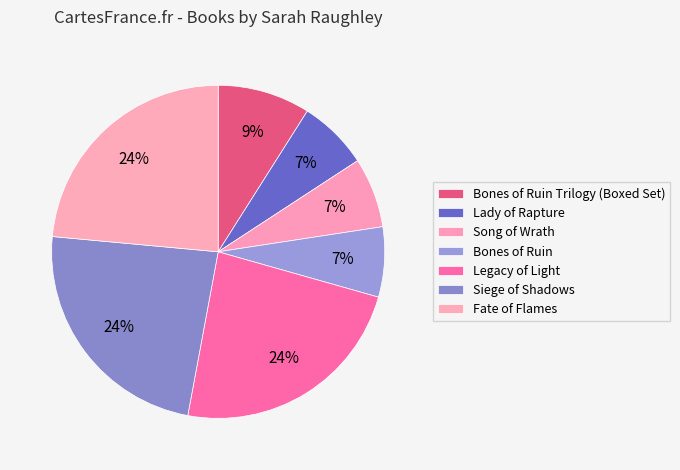

Count the number of slices in the pie.

7